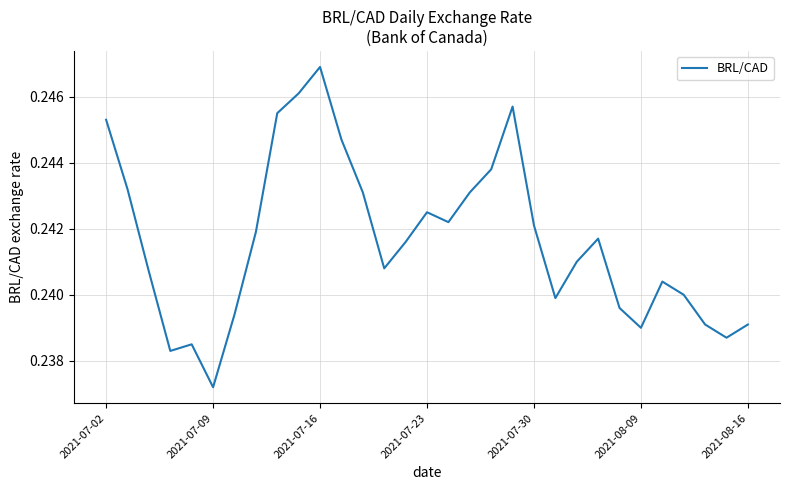

Count the values in the range 0 to 1.

31